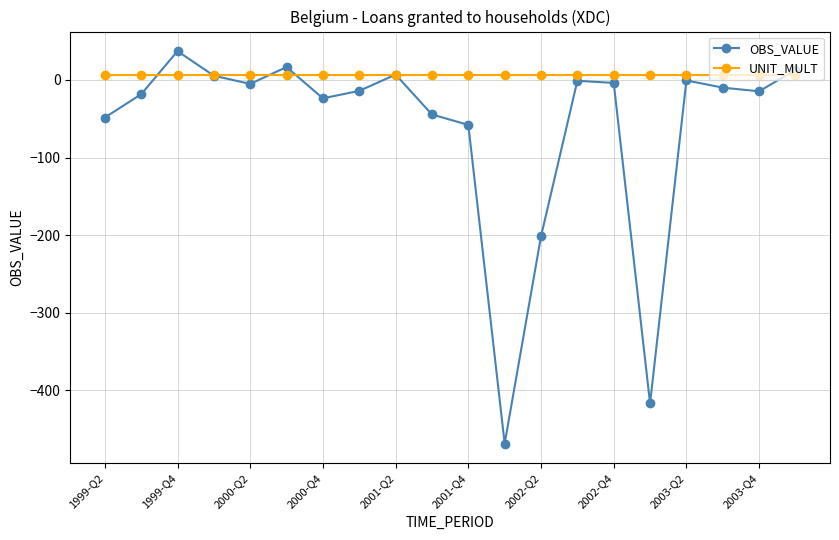

Rank the series by their maximum value, from highest to lowest.

OBS_VALUE, UNIT_MULT